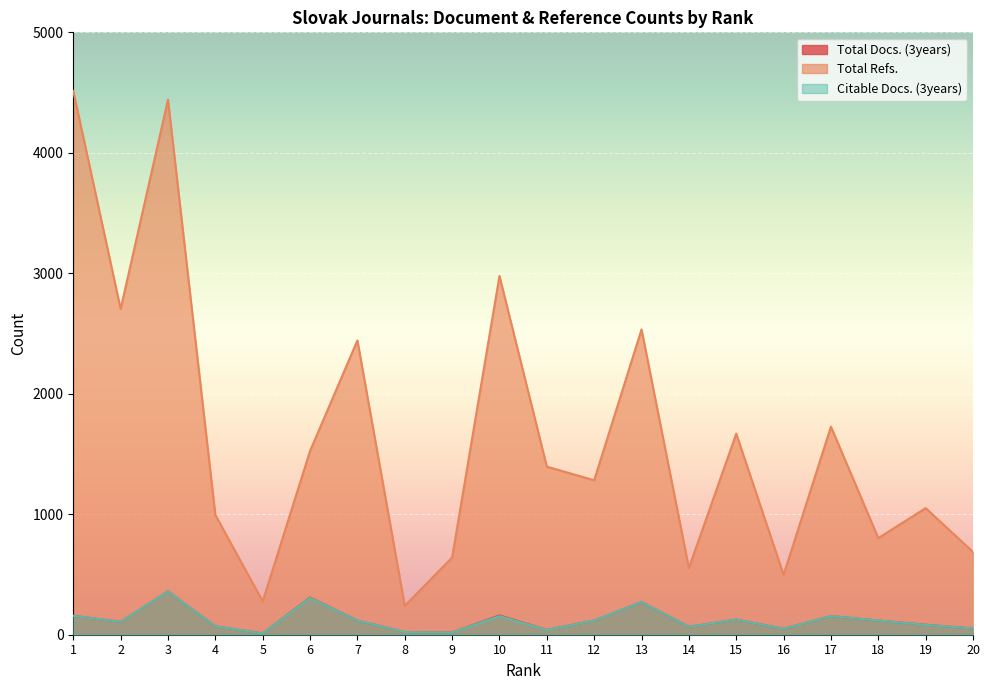

What is the highest value of the Total Refs. series?

4513